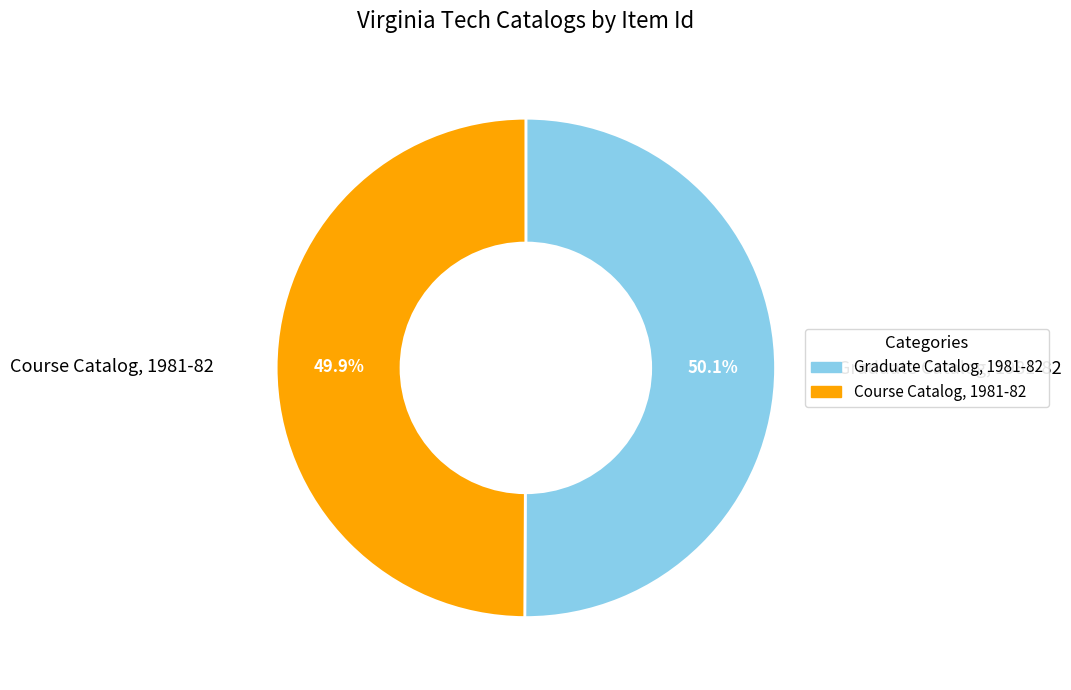

How many segments does this pie chart have?

2